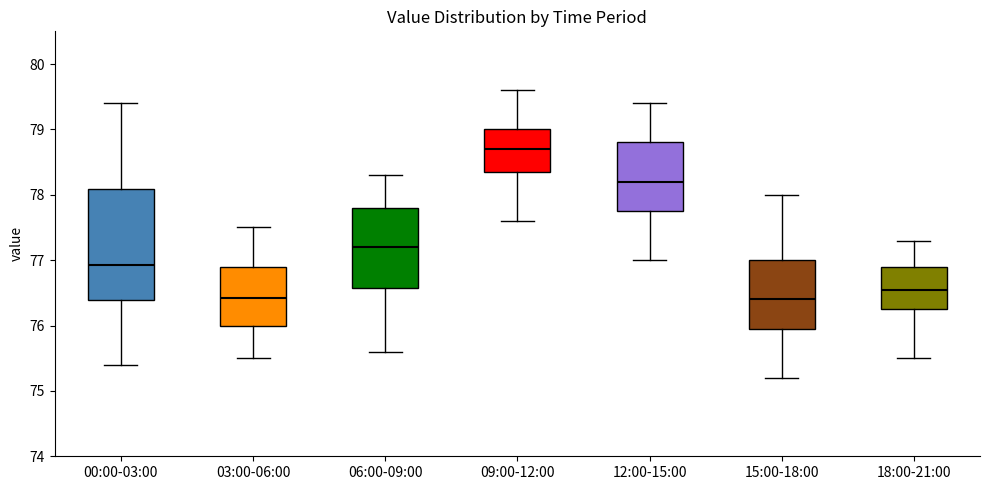

Where does the lower whisker of the box for 00:00-03:00 end on the y-axis? The values are not printed on the chart, so give them approximately, as read against the axis.

75.4